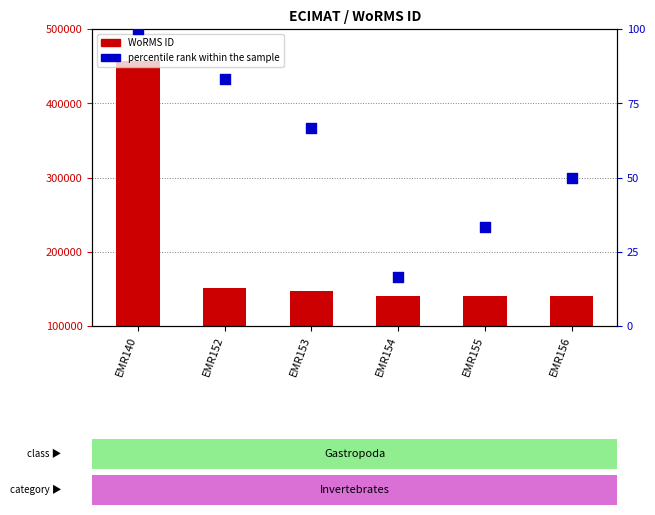

What is the total value across all series at EMR154?

140699.7